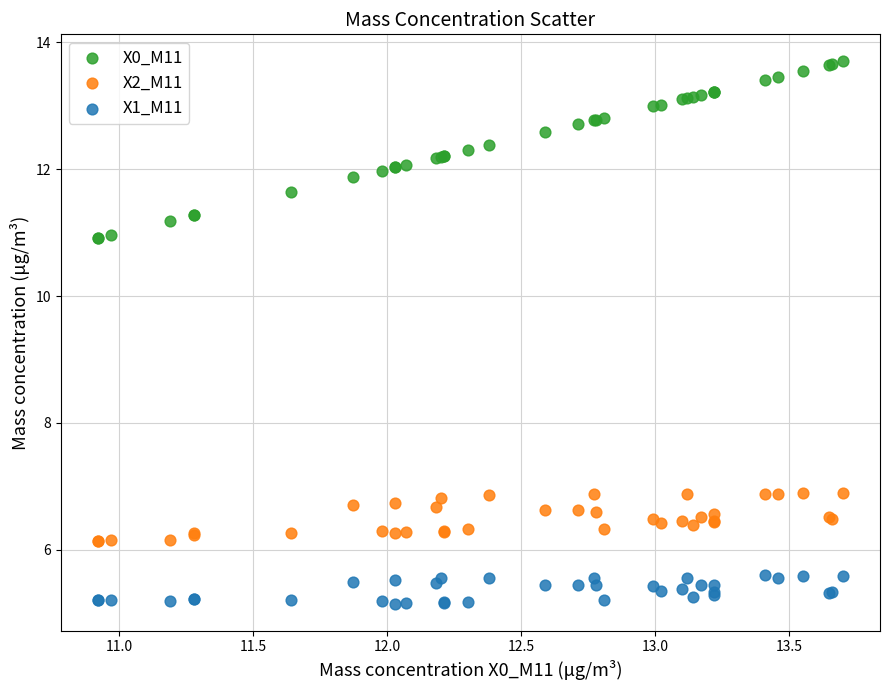

Which series has the widest spread of Y values?

X0_M11